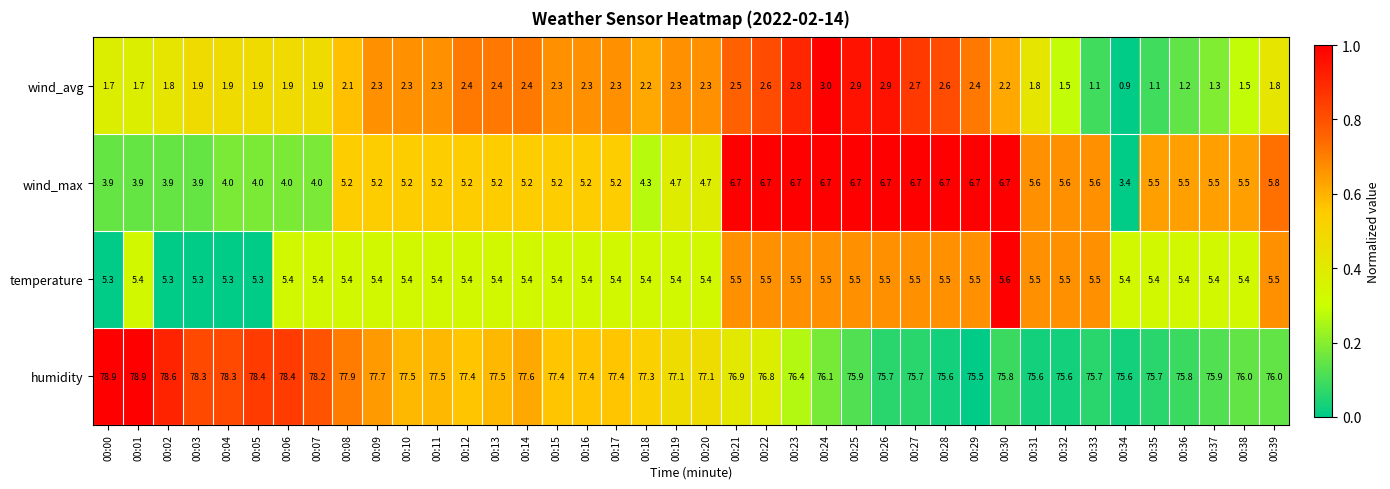

Between 00:14 and 00:32, which series saw the biggest shift?

humidity